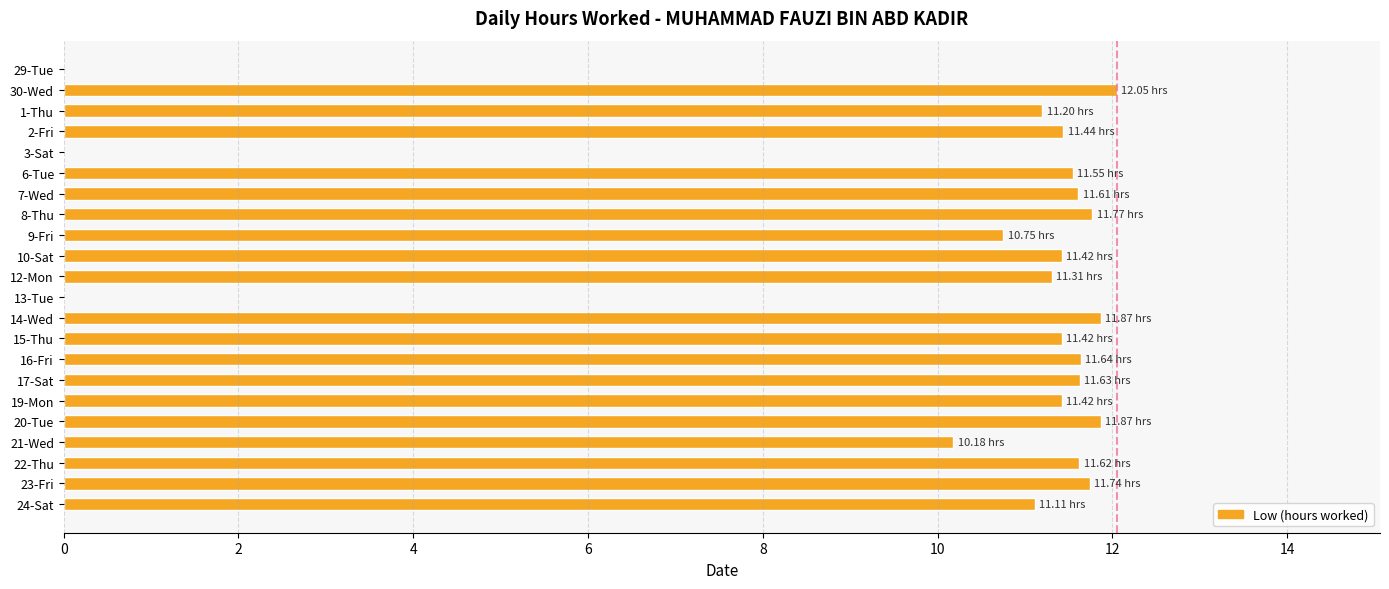

What is the sum of all values?

217.6